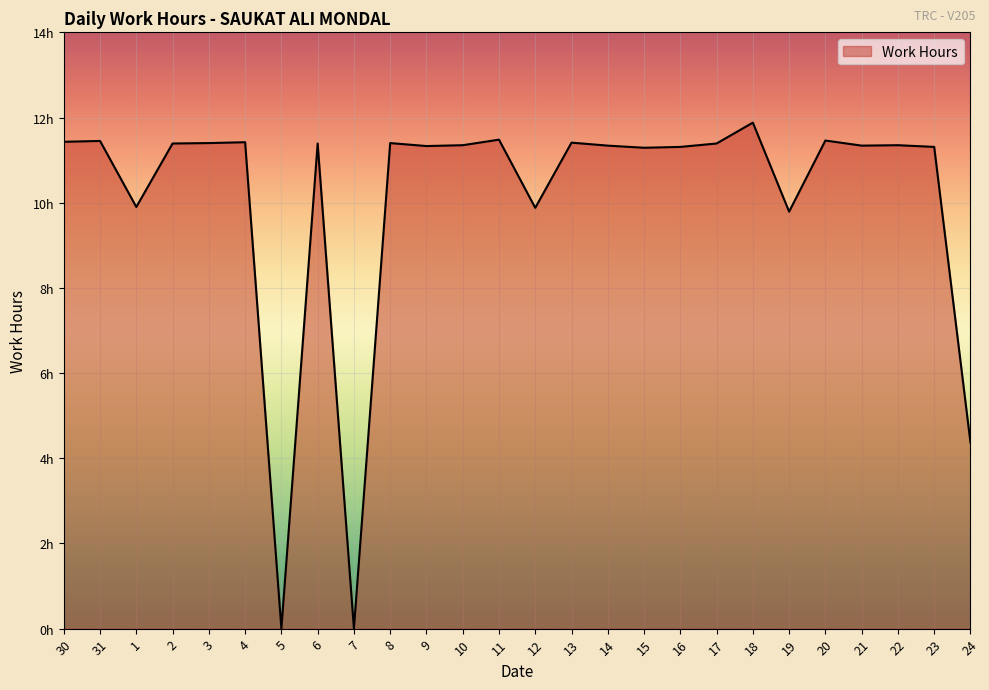

Does the chart display data point markers on the line(s)?

No